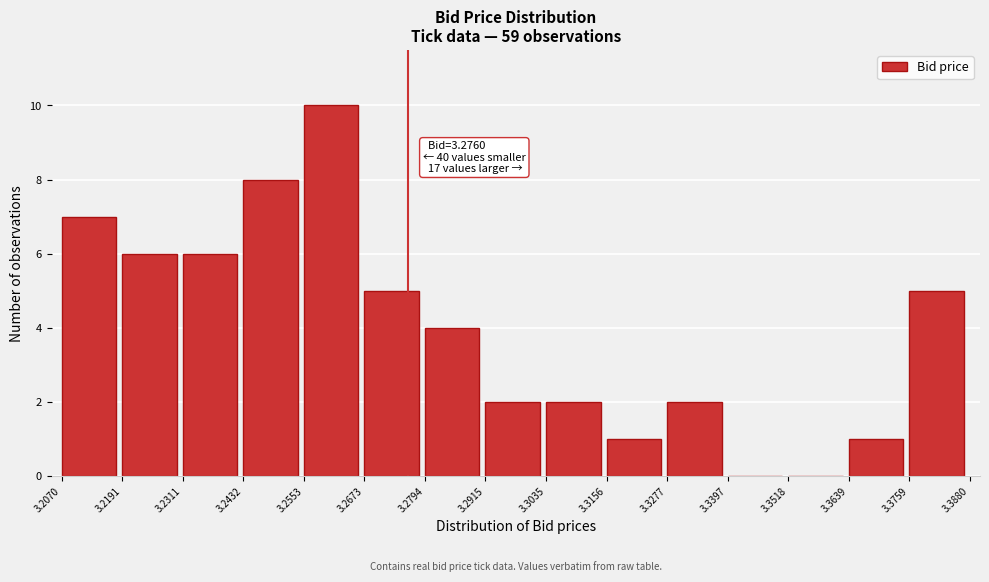

Which range on the x-axis has the tallest bar?

3.2553 to 3.2673